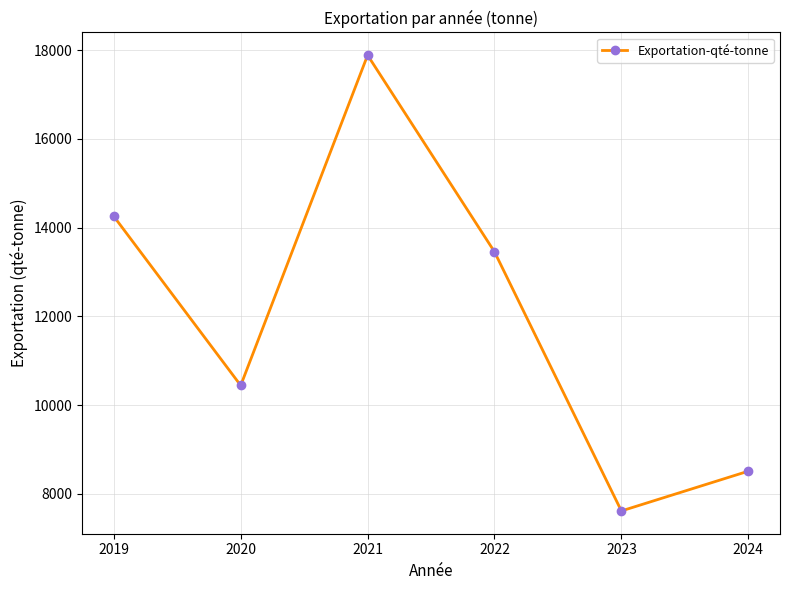

List the labels in order of value, smallest first.

2023, 2024, 2020, 2022, 2019, 2021